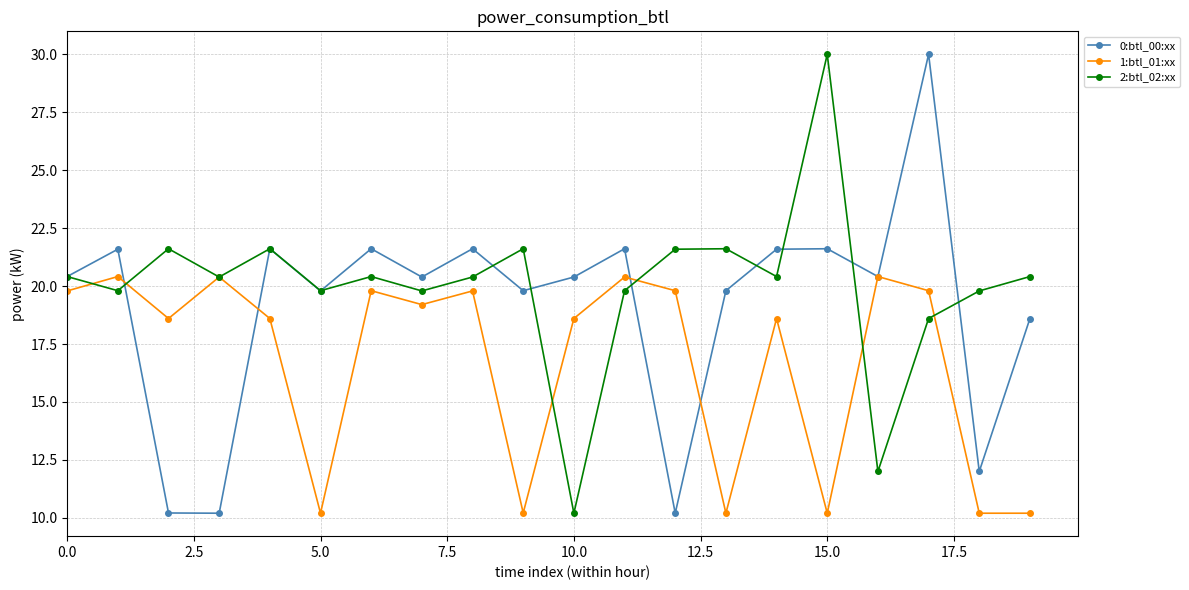

What is the minimum value shown in the chart?

10.2